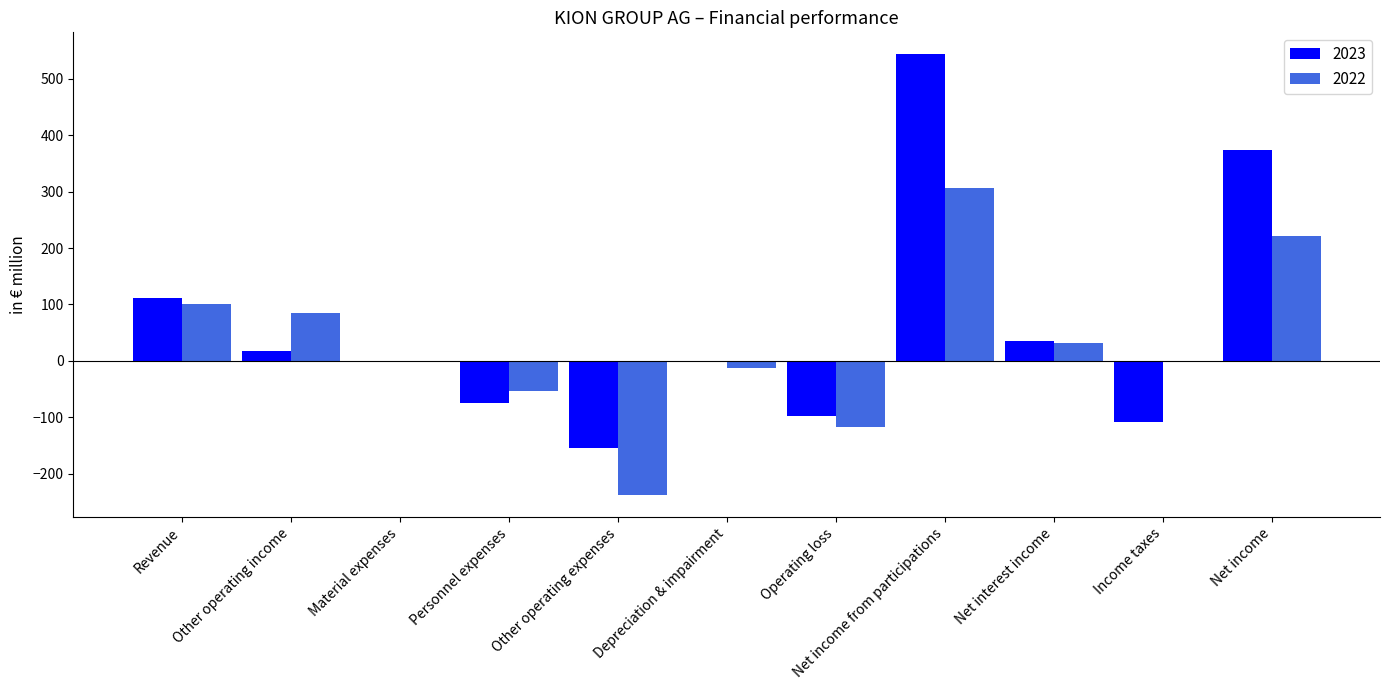

At which label does 2023 first exceed 0?

Revenue